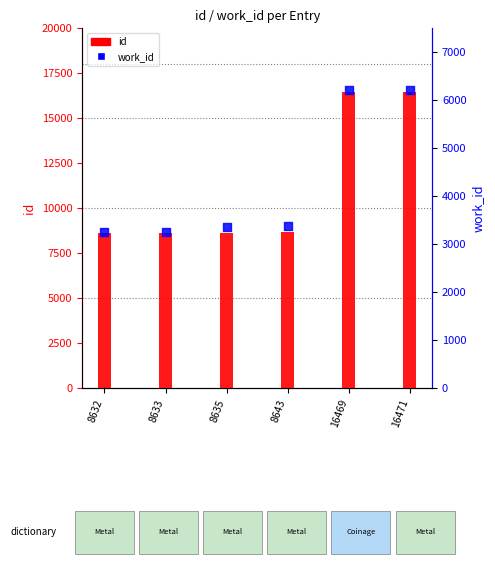

Which series contains the lowest Y value?

work_id